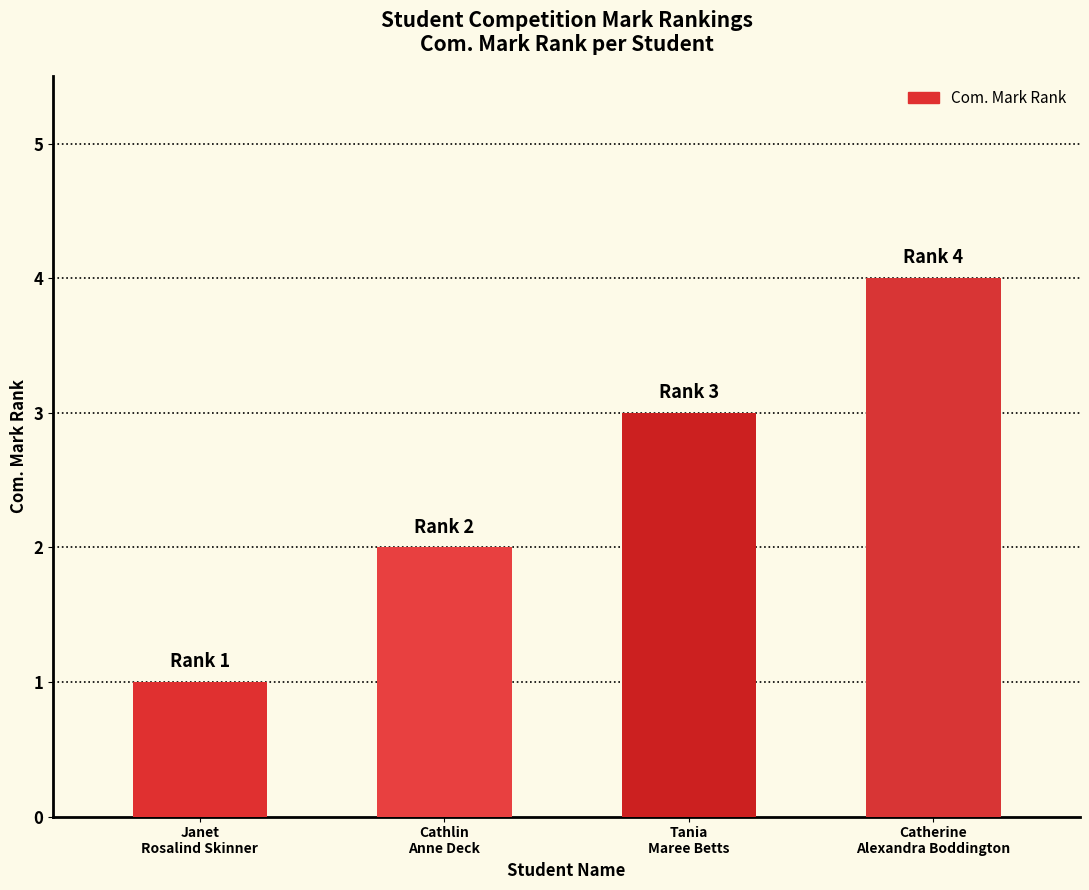

Count the values in the range 2 to 4.

3